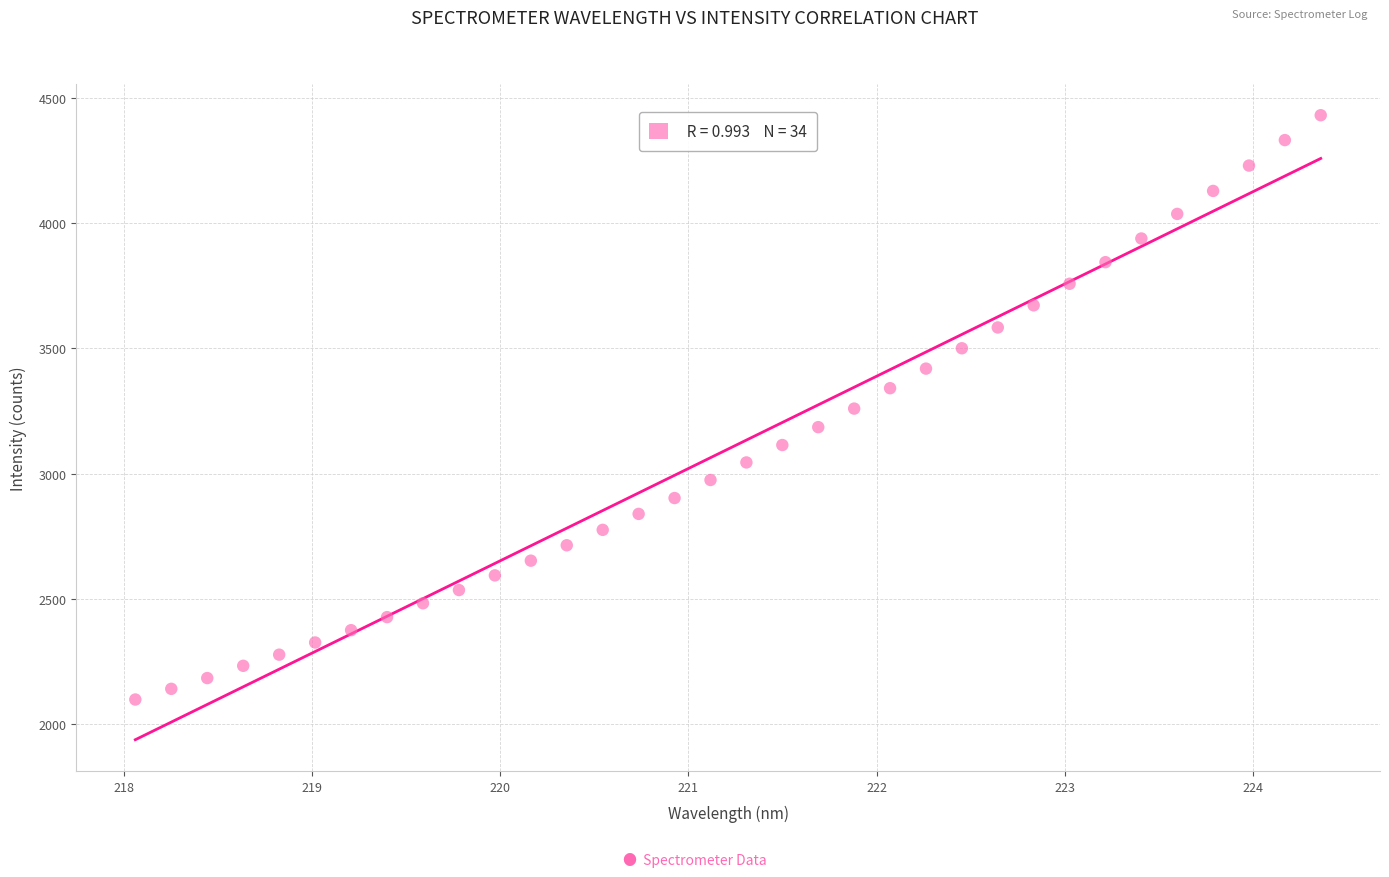

What is the range of Y values (max minus min)?

2330.7